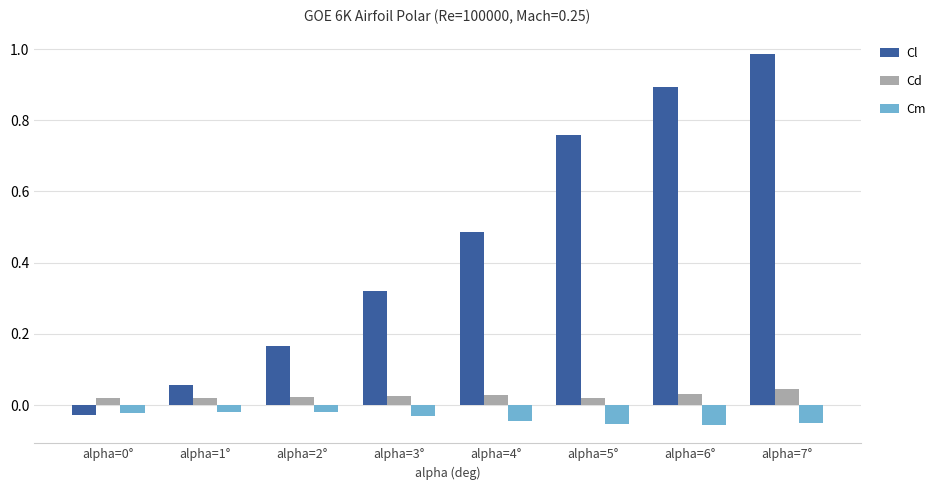

What is the label of the 6th bar from the left?

alpha=5°